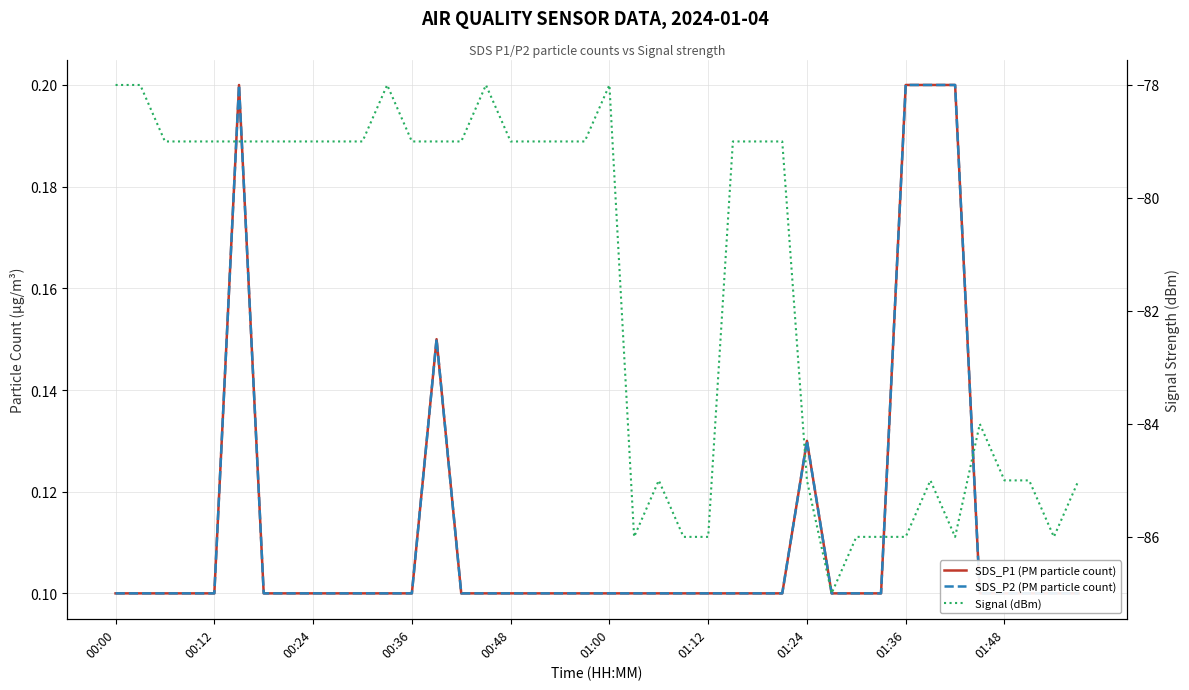

How many data points does each series have?

40